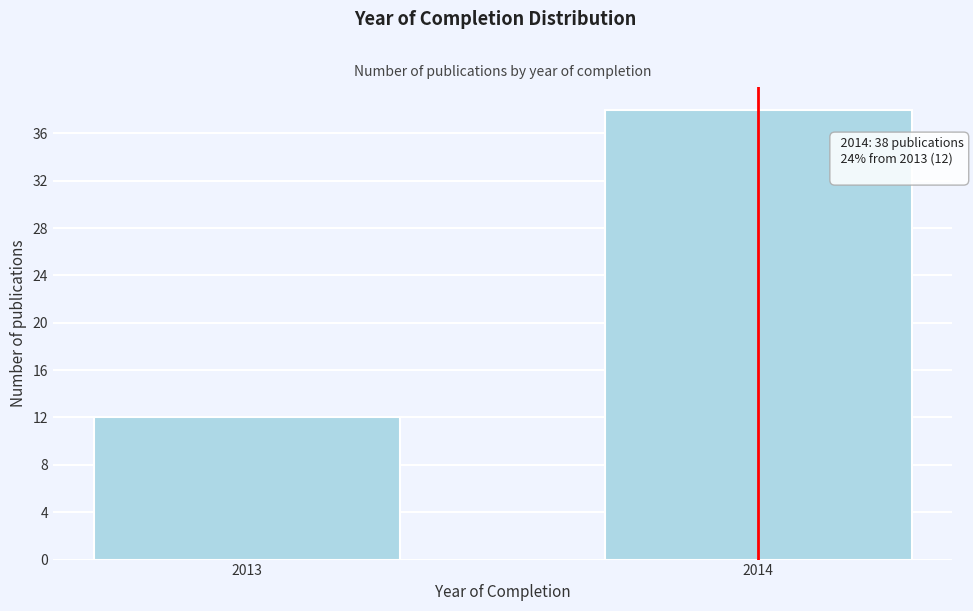

Reading left to right, extract all data points from this chart.

12	38